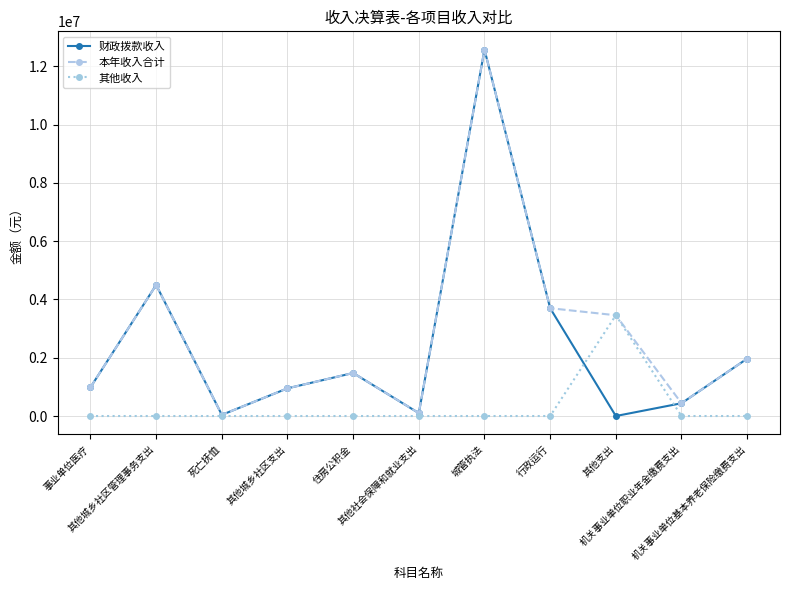

Which series has the widest spread of values?

财政拨款收入